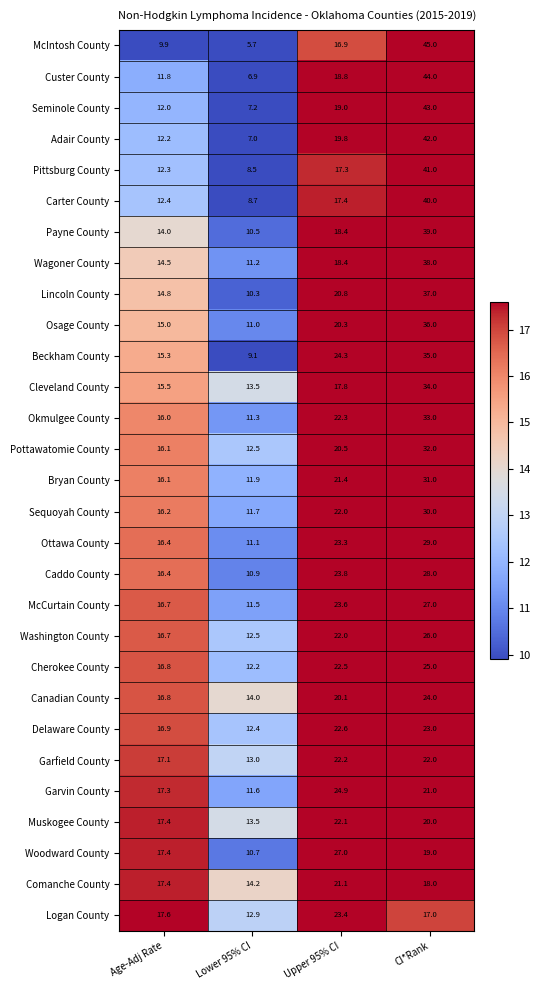

Rank the series at CI*Rank from highest to lowest value.

McIntosh County, Custer County, Seminole County, Adair County, Pittsburg County, Carter County, Payne County, Wagoner County, Lincoln County, Osage County, Beckham County, Cleveland County, Okmulgee County, Pottawatomie County, Bryan County, Sequoyah County, Ottawa County, Caddo County, McCurtain County, Washington County, Cherokee County, Canadian County, Delaware County, Garfield County, Garvin County, Muskogee County, Woodward County, Comanche County, Logan County